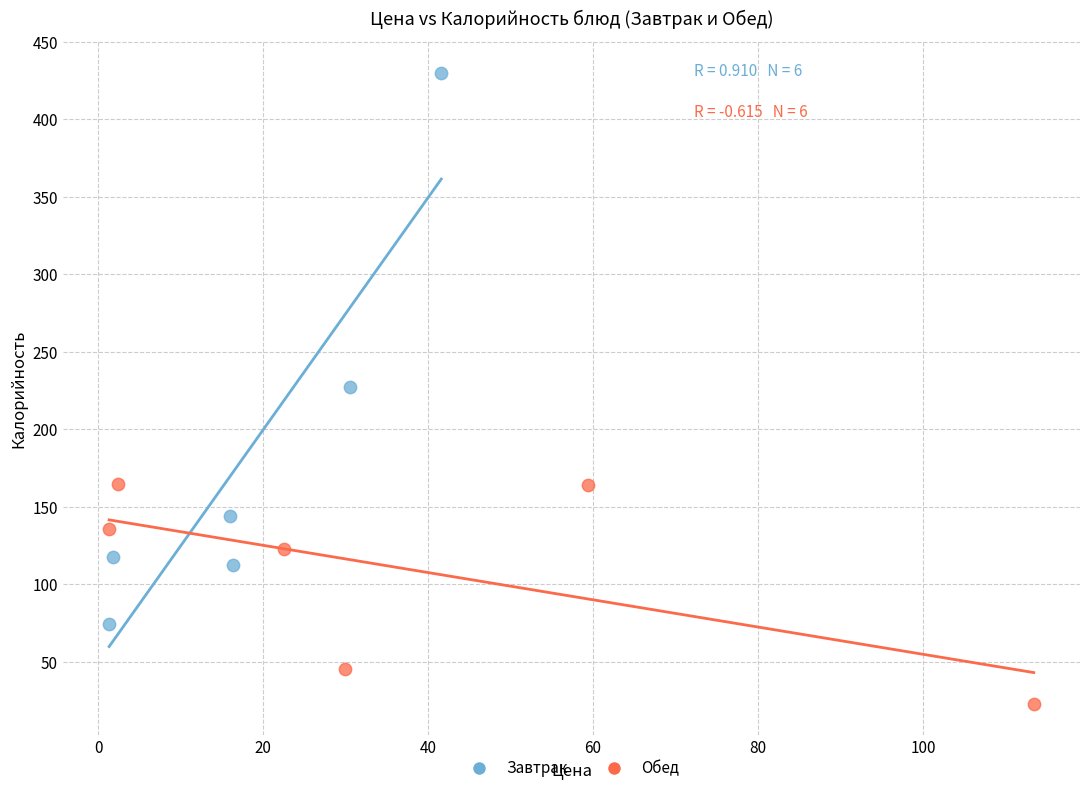

Which series contains the lowest Y value?

Обед